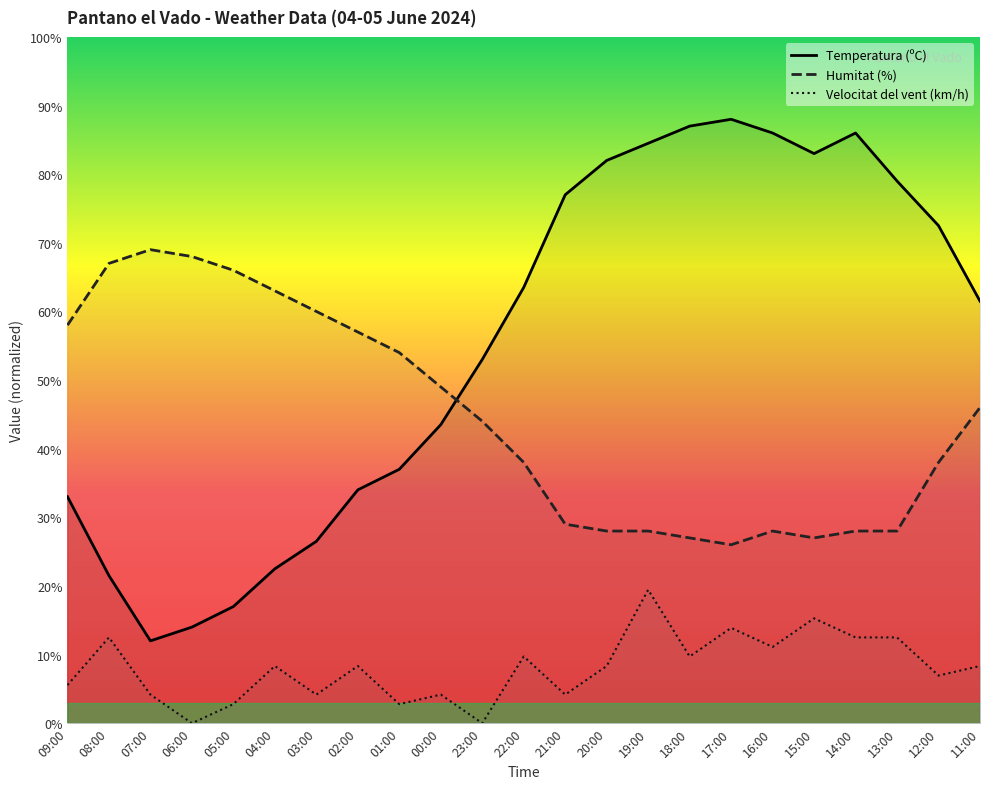

Between 07:00 and 15:00, which series saw the biggest shift?

Temperatura (ºC)